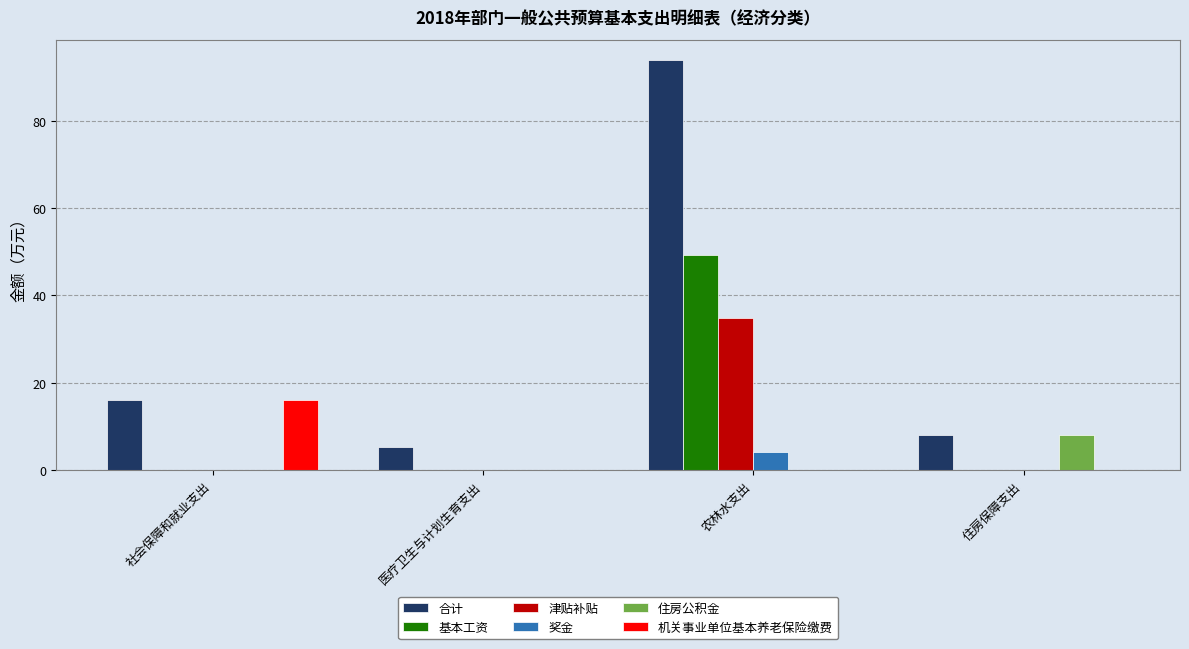

The 津贴补贴 series shows -21.4 at 医疗卫生与计划生育支出. True or false?

False